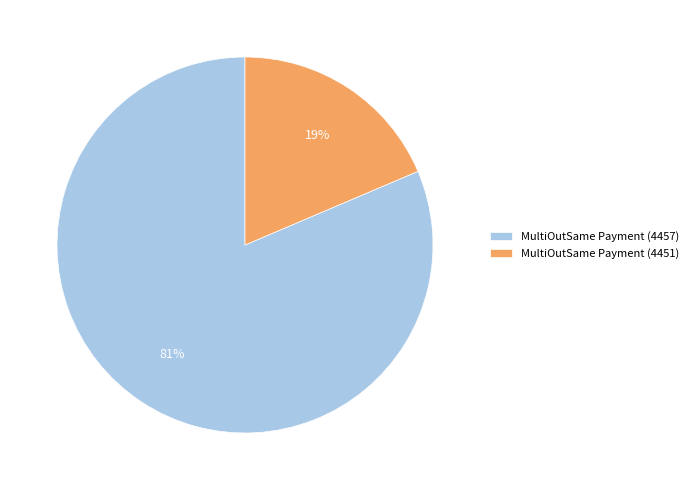

Approximately how many times larger is the value at MultiOutSame Payment (4451) compared to MultiOutSame Payment (4457)?

0.2